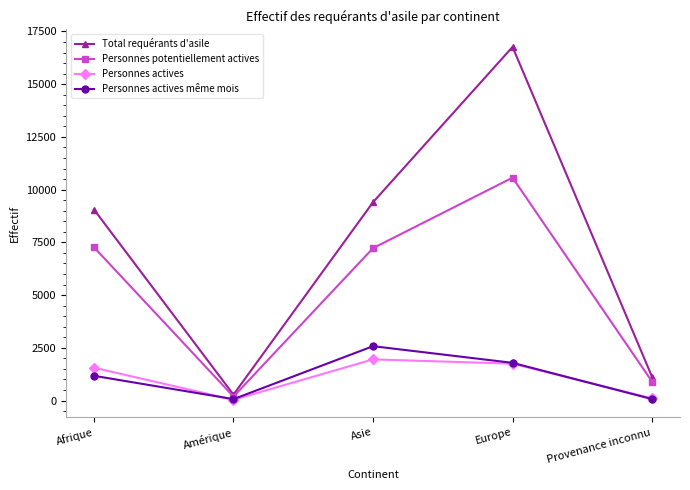

Is this an area chart (filled region under the line)?

No